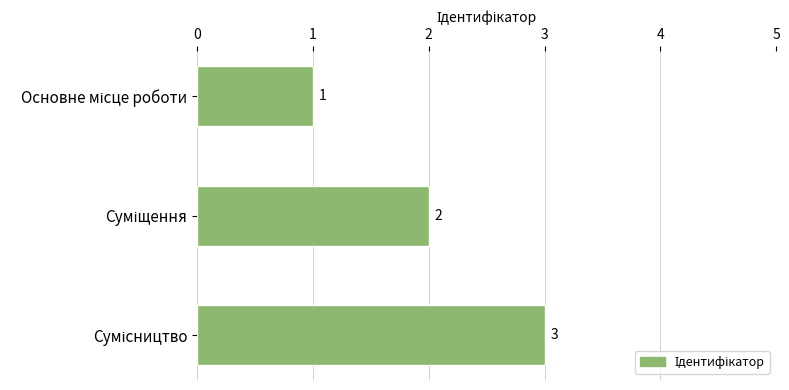

What is the value of the 1st bar from the top?

1